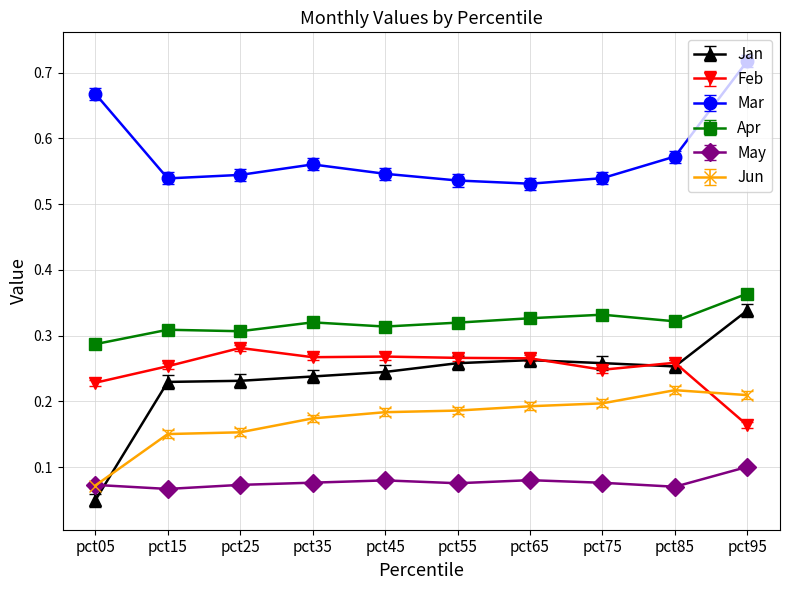

Which series has the widest spread of values?

Jan